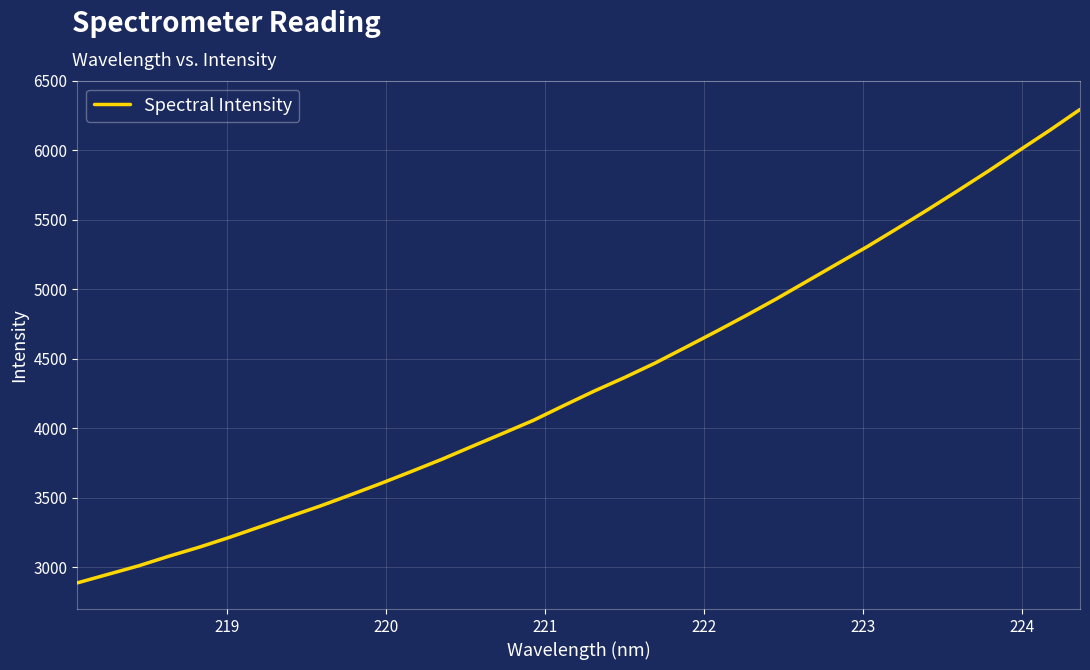

What is the smallest value displayed?

2887.9